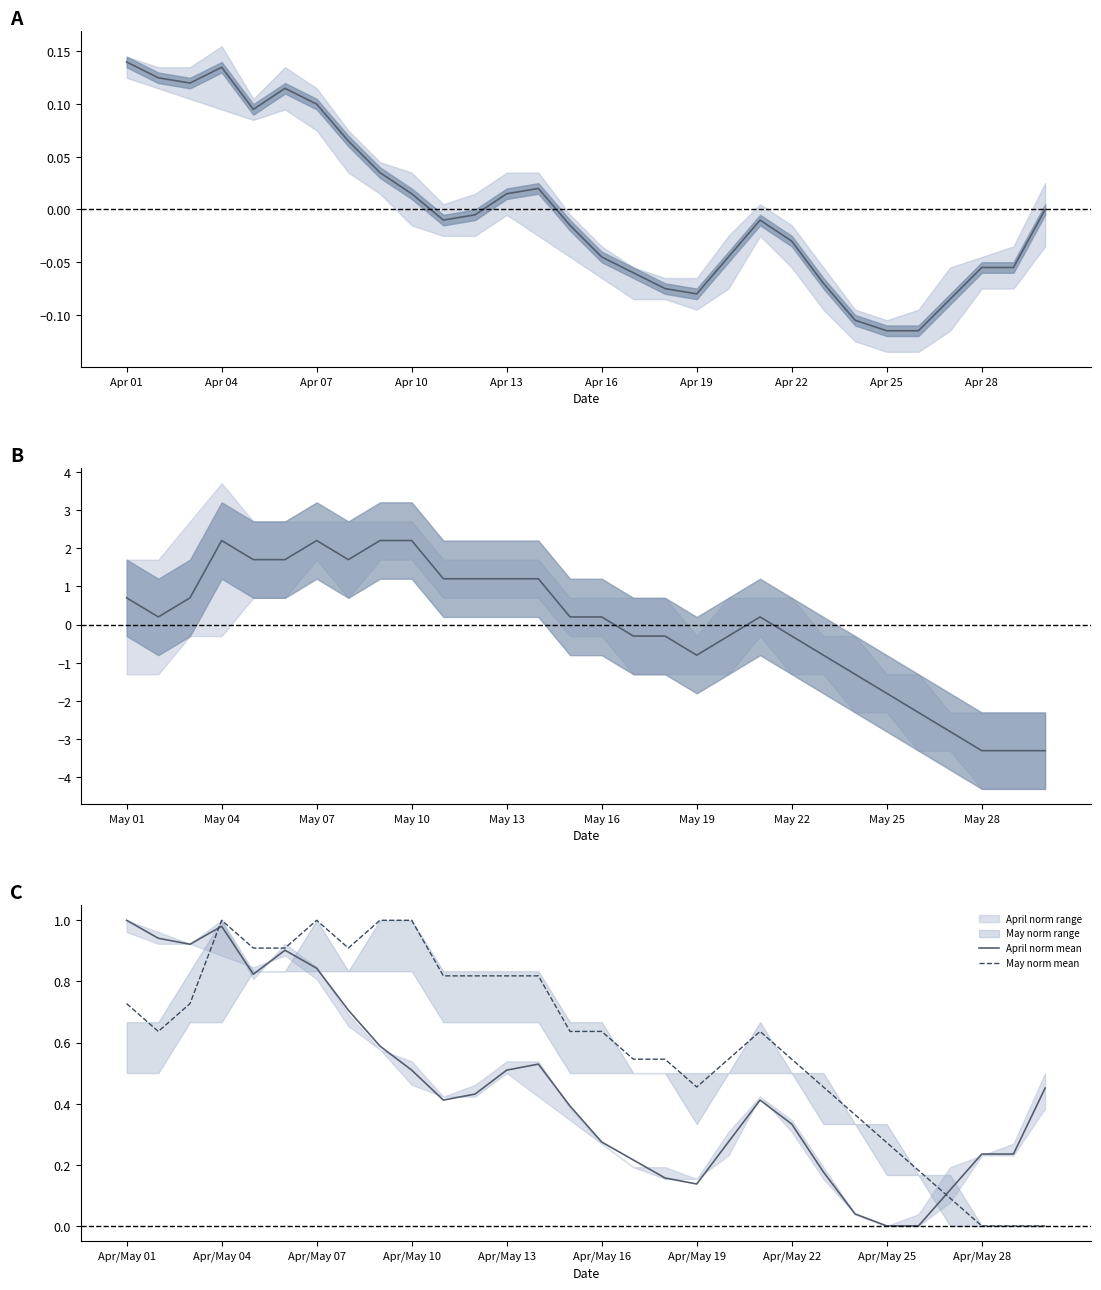

True or false: May norm mean has a value of 1.2 at Apr/May 01.

False